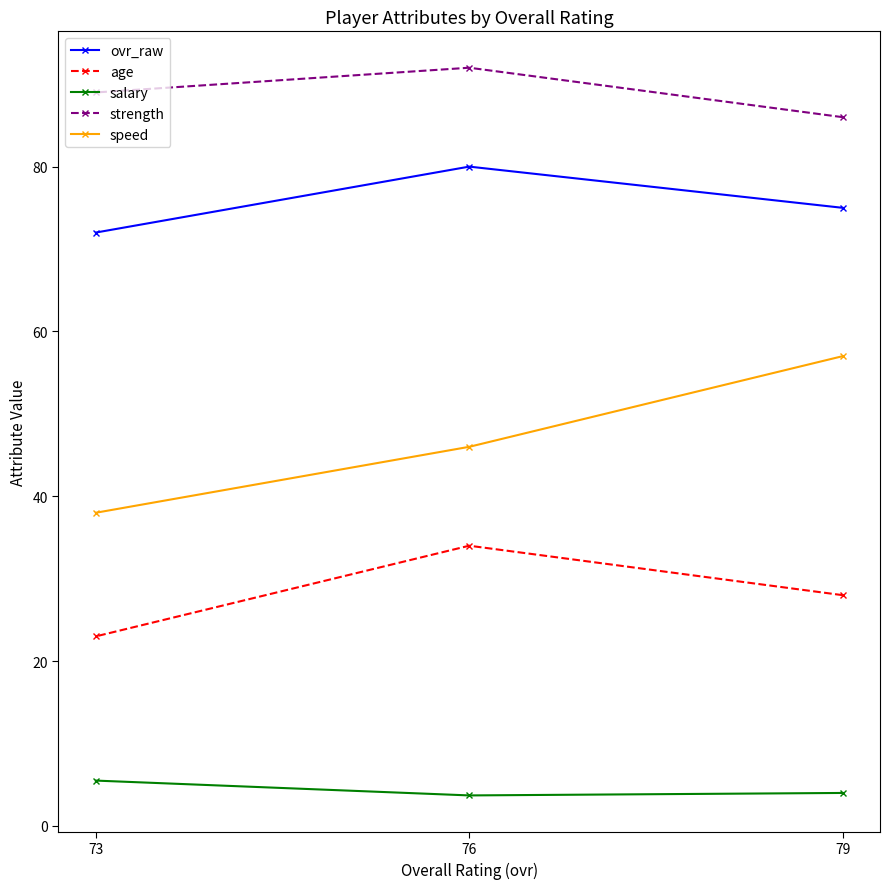

What is the sum of the strength values at 79 and 76?

178.0